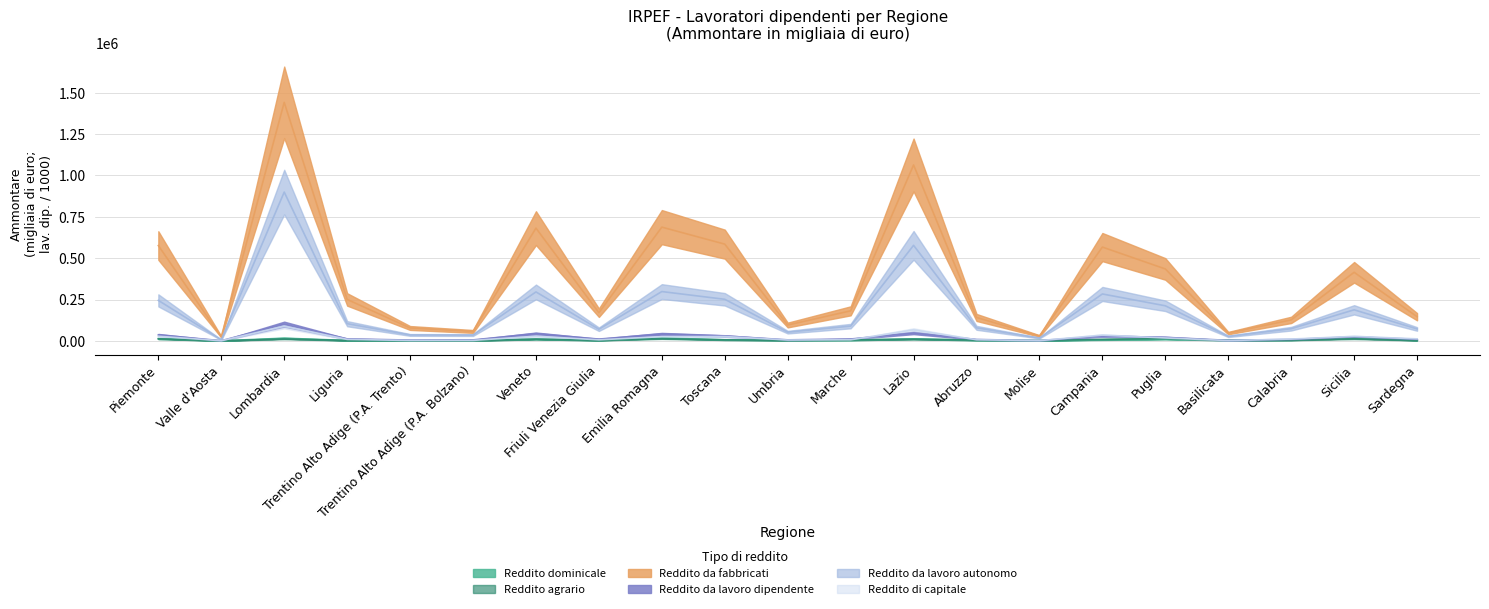

Which series has the largest range (max minus min)?

Reddito da fabbricati (Ammontare)